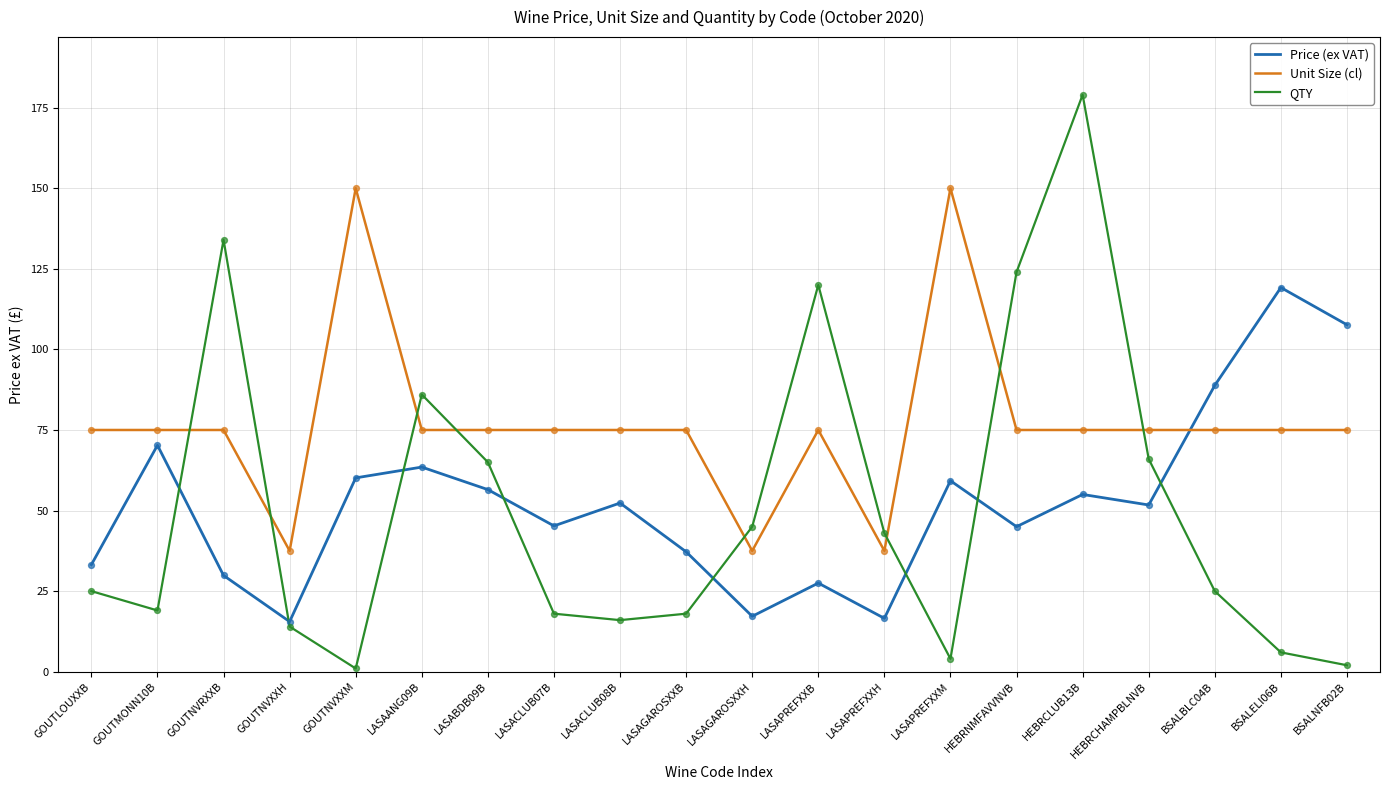

At how many categories does at least one series exceed 74?

17